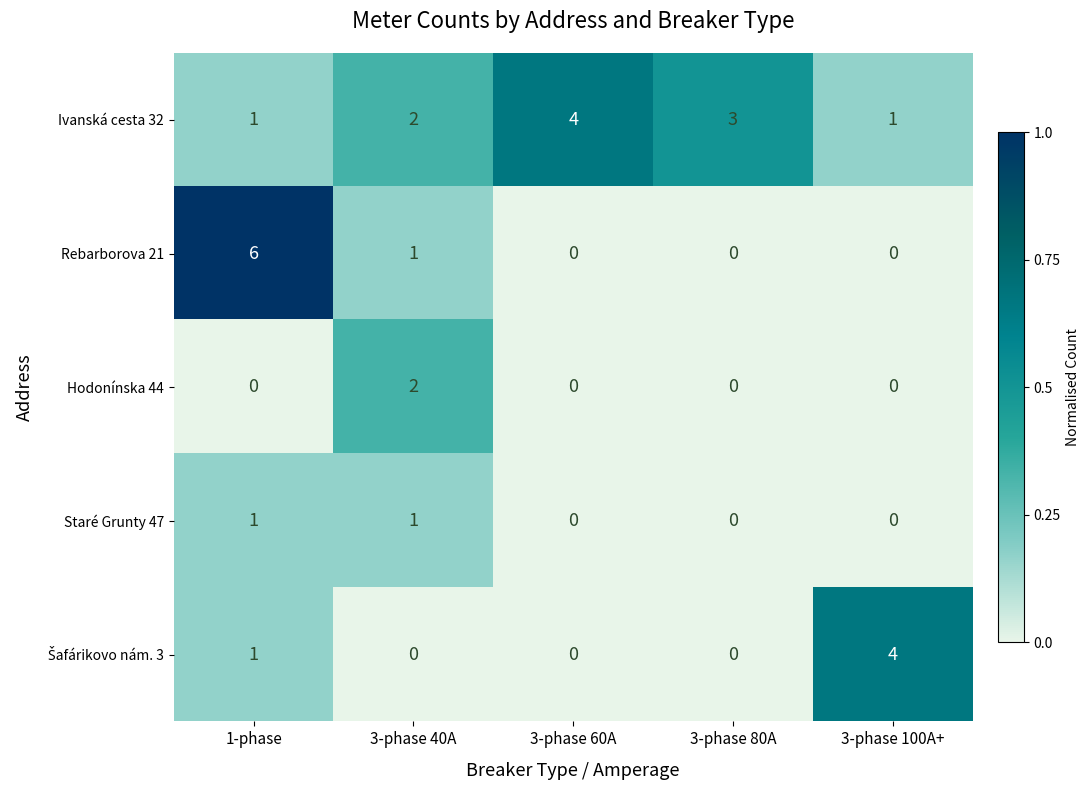

What is the sum of all Ivanská cesta 32 values?

11